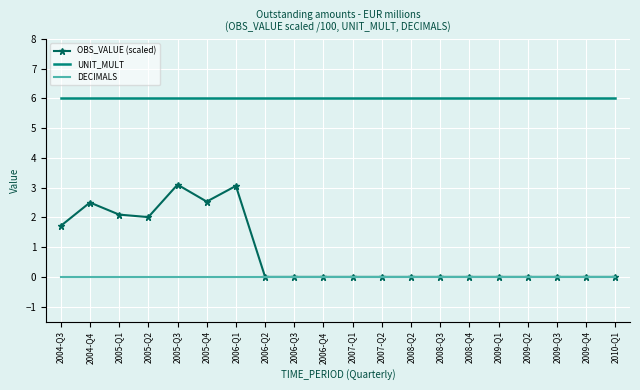

What is the minimum value for UNIT_MULT?

6.0